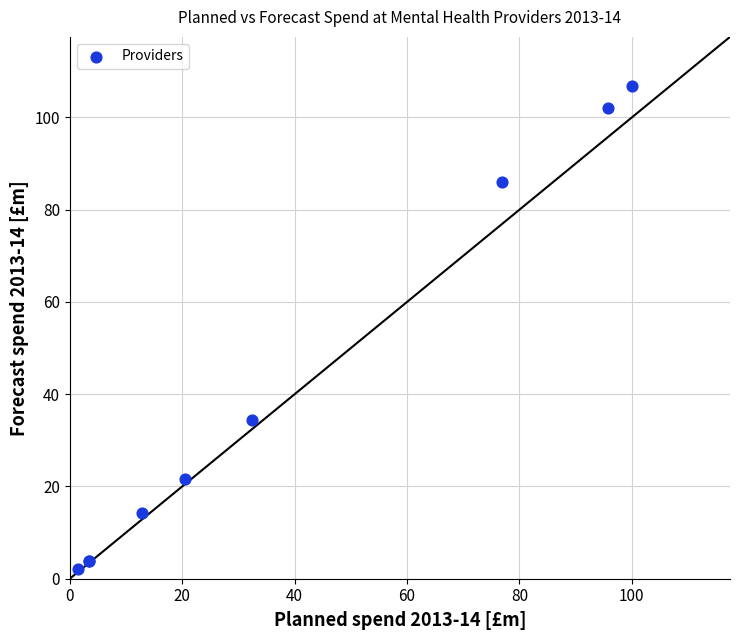

What Y value in the scatter plot is closest to 54?

34.4